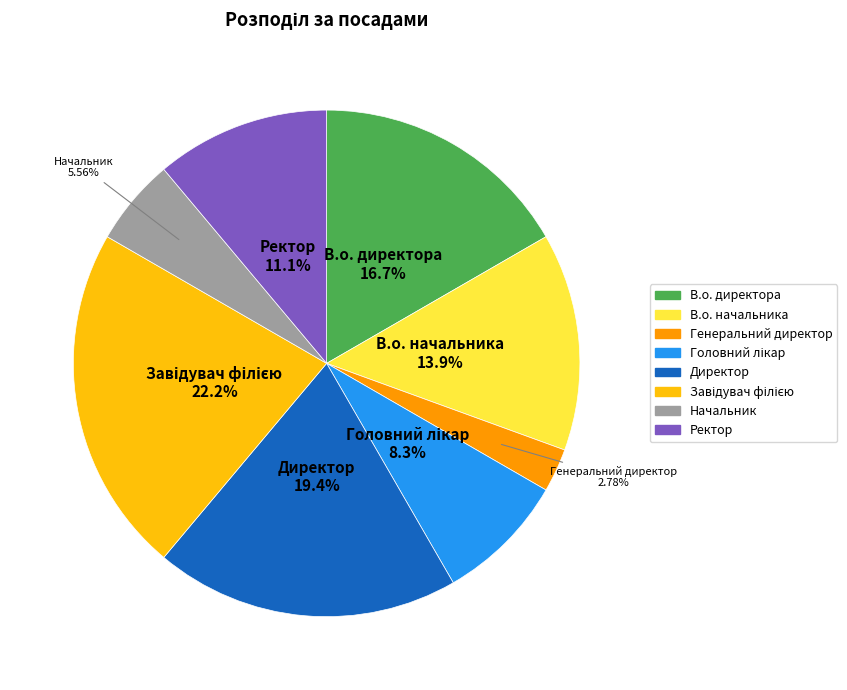

Which has a higher value, Директор or Начальник?

Директор